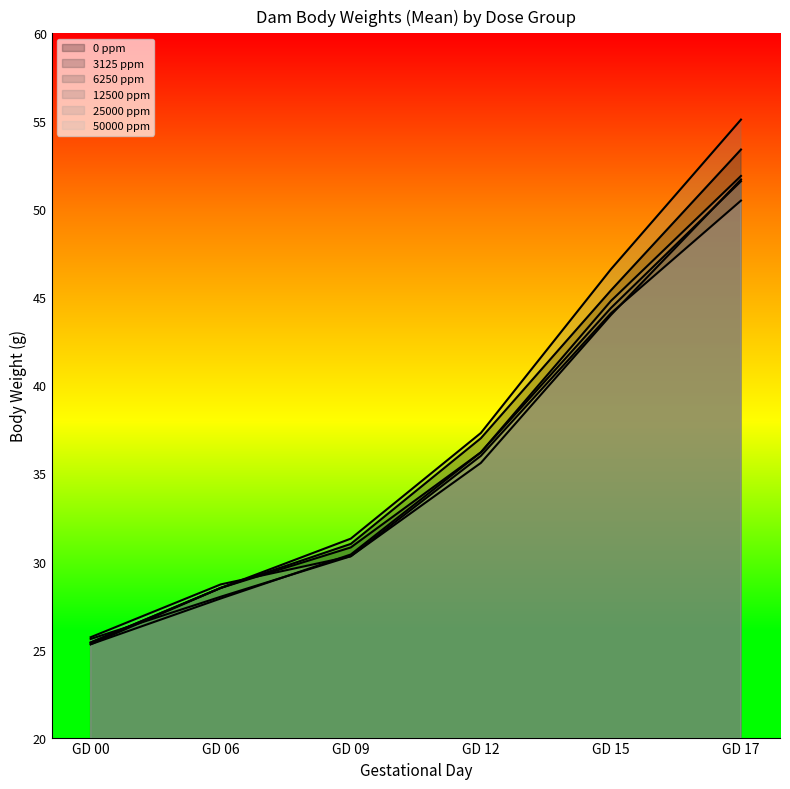

The 0 ppm series shows 45.4 at GD 15. True or false?

True